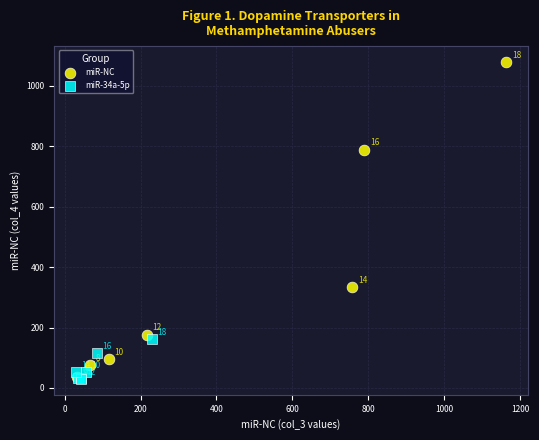

Which series has the widest spread of Y values?

miR-NC